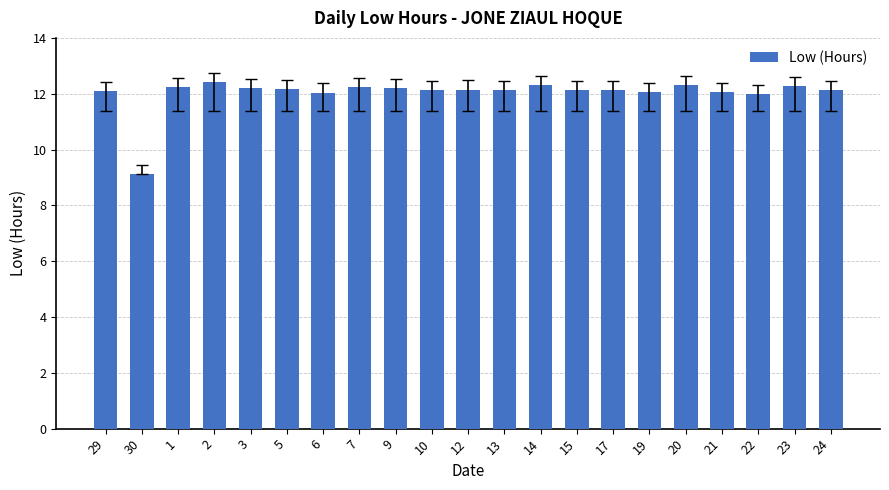

What value does the data have at 20?

12.3